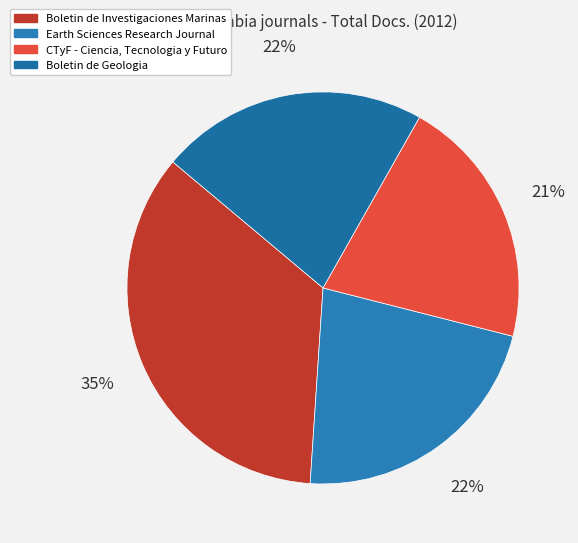

Does Earth Sciences Research Journal account for over 50% of the chart?

No